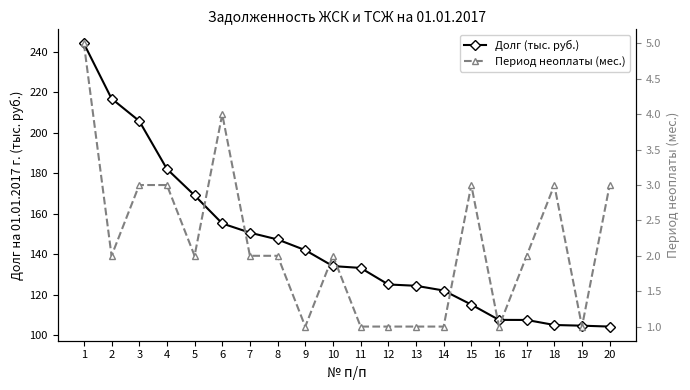

Count the number of categories in the chart.

20